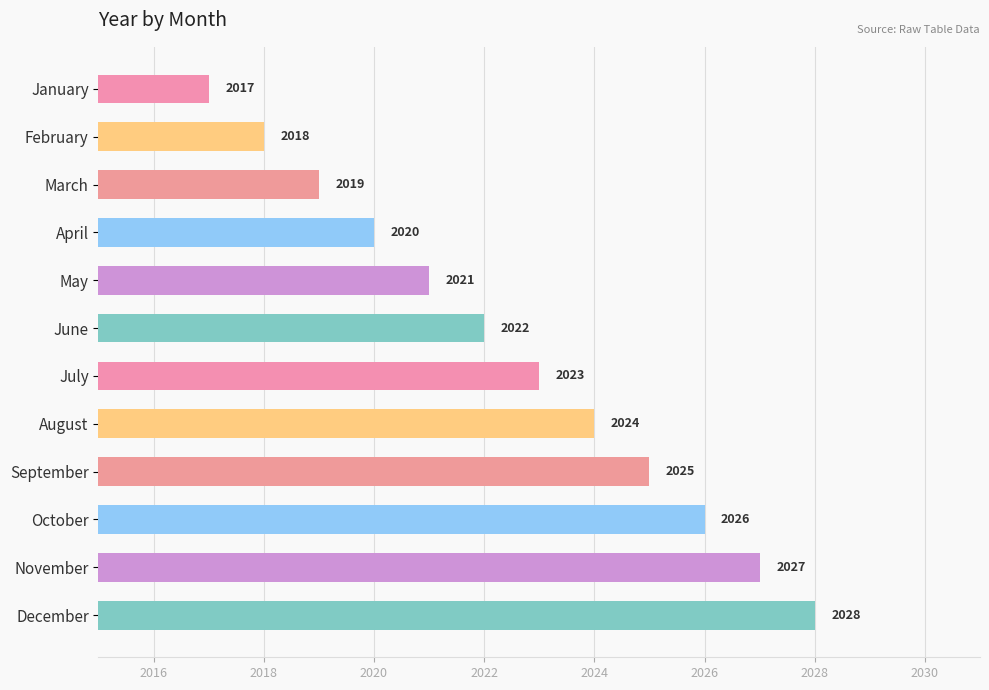

Approximately how many times larger is the value at November compared to March?

1.0